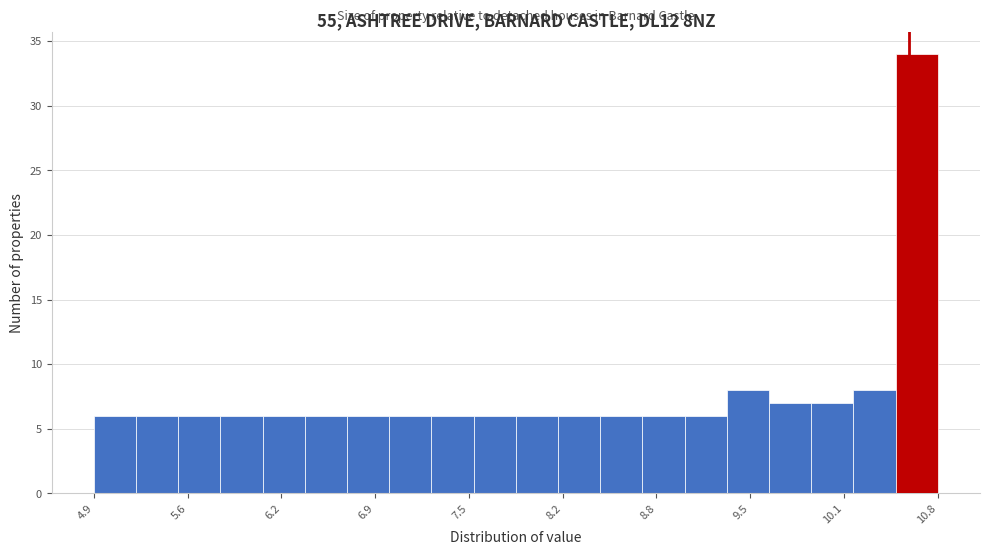

Around what value on the x-axis is the tallest bar? Give the approximate position of its centre, as read against the axis.

10.7